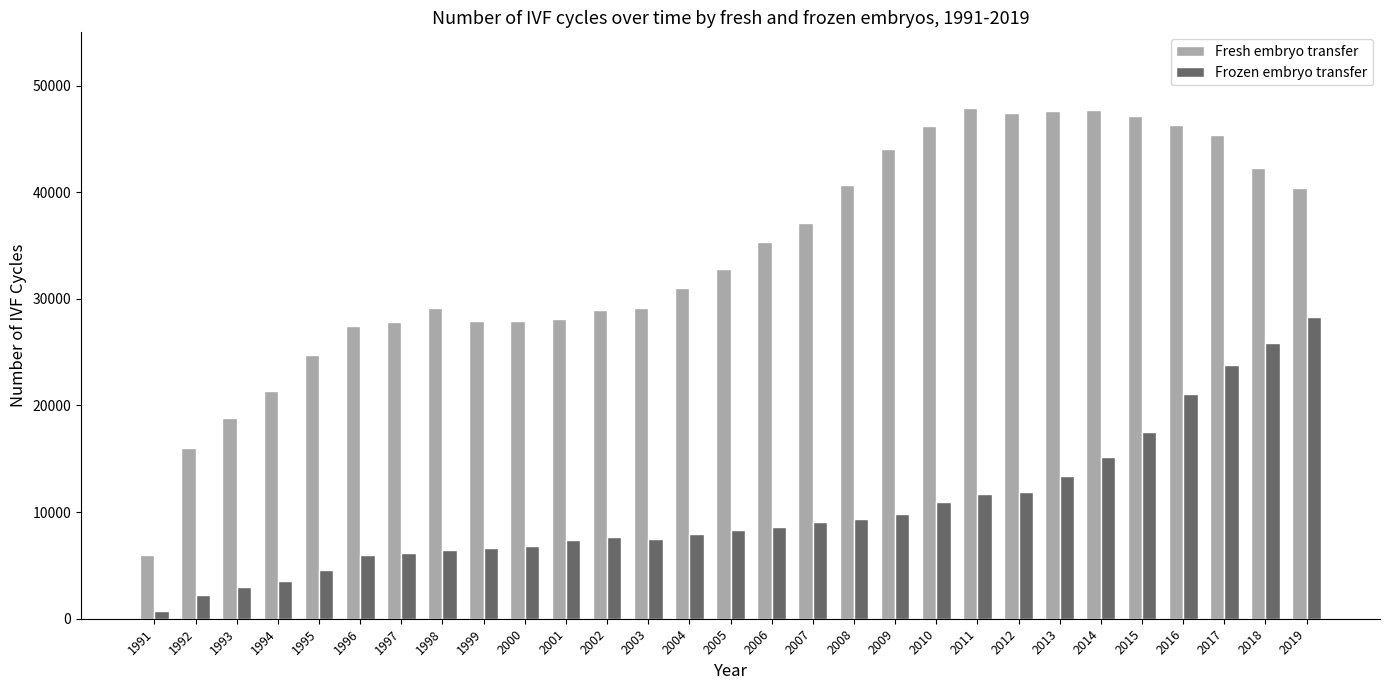

Read the Fresh embryo transfer value at 2019, to the nearest 10.

40360